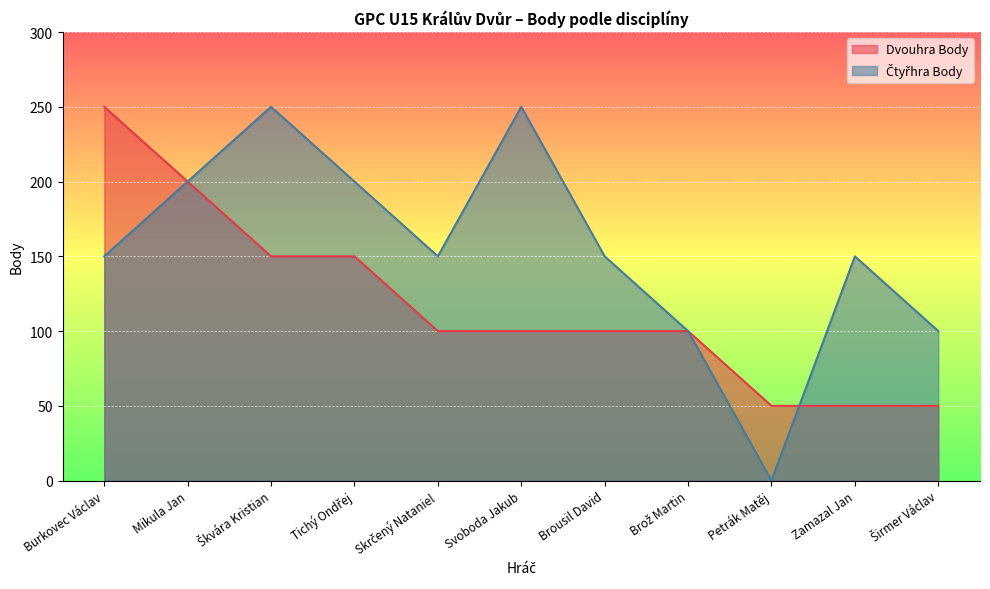

In Čtyřhra Body, how many points are higher than both neighbors (excluding endpoints)?

3